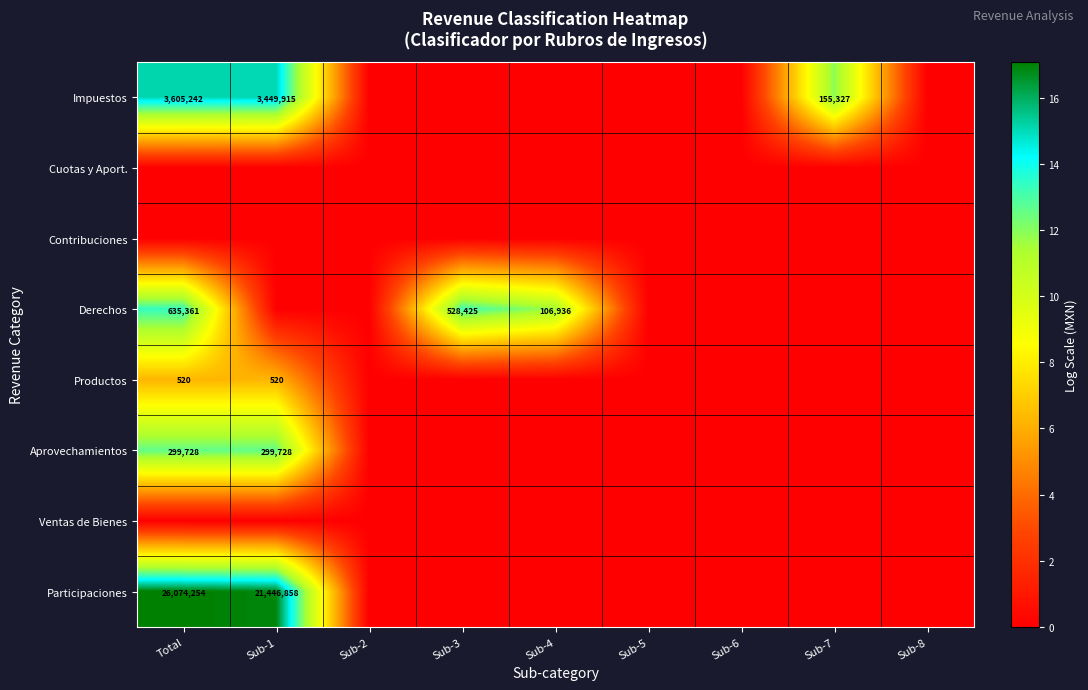

Which category has the highest value across all series?

Total